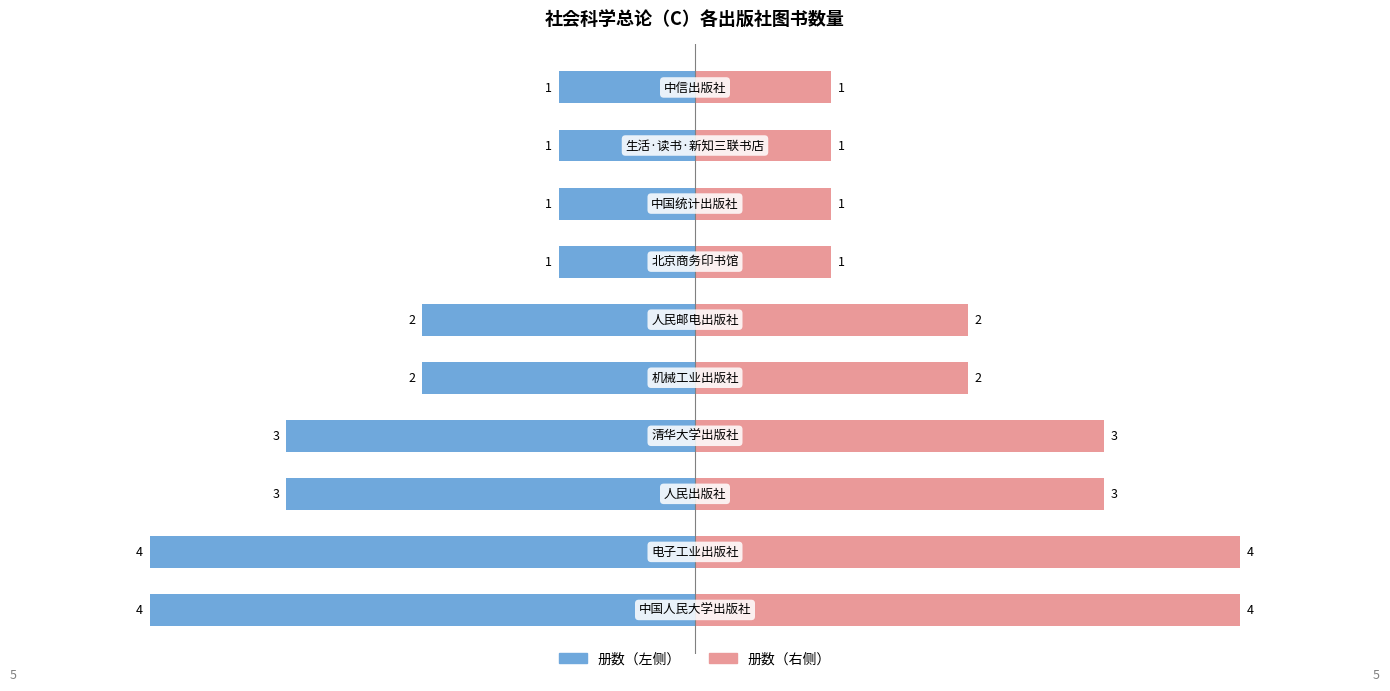

How many data points in 册数（左） are above -2?

4